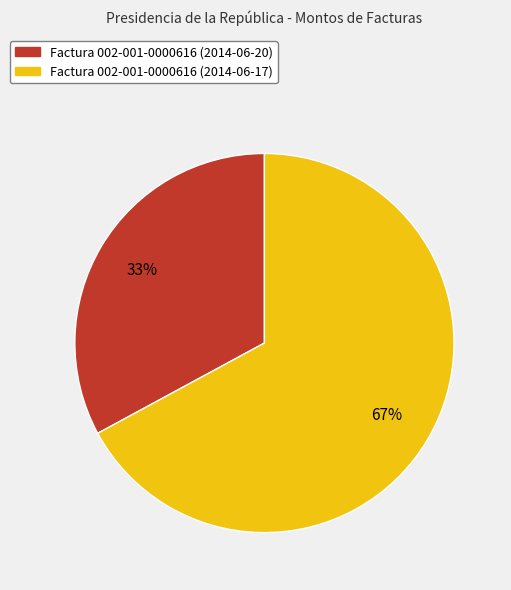

Which category has the biggest portion of the pie?

Factura 002-001-0000616 (2014-06-17)